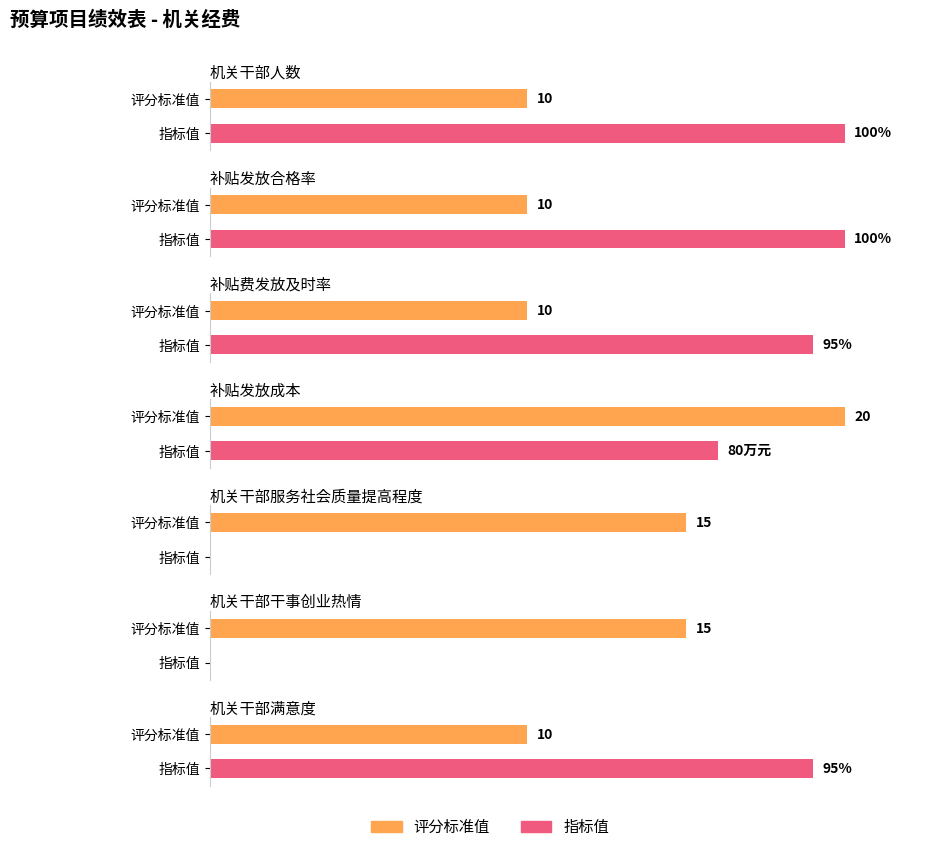

What is the average value of the 评分标准值 series?

13